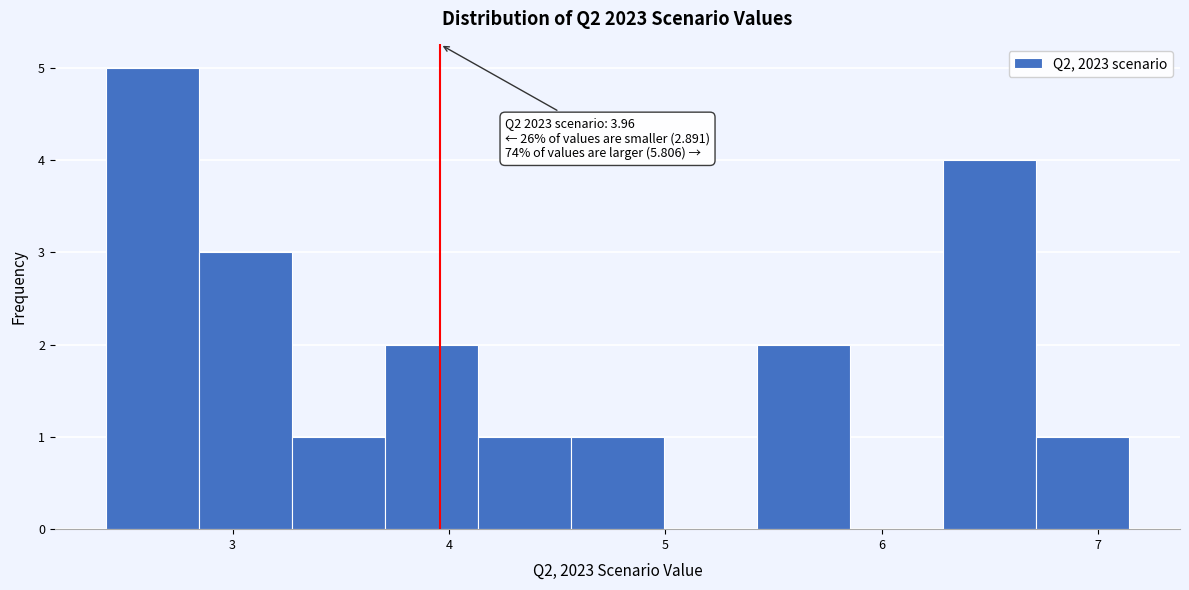

Over which range of the x-axis is the bar tallest?

2.4 to 2.8